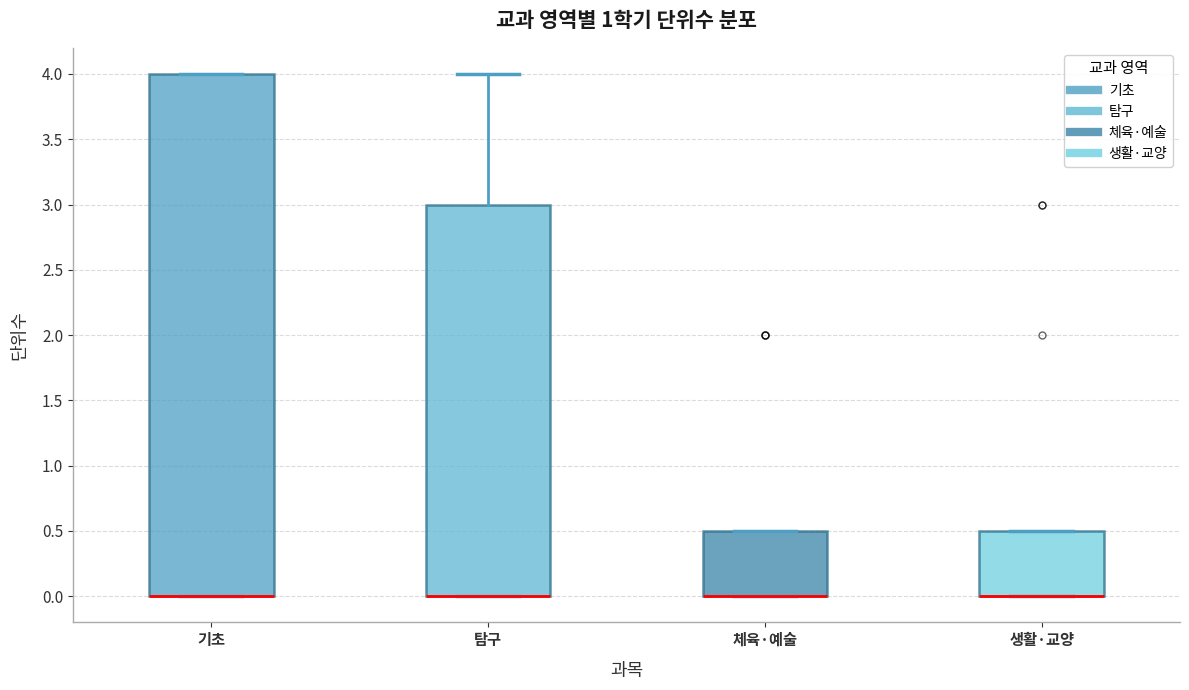

Reading left to right, transcribe this box plot: for each box, give where its median line is, the range the box spans, and where its two whiskers end, as read against the y-axis. The values are not printed on the chart, so give them approximately, as read against the axis.

기초: median 0.0 (drawn on the box's lower edge), box 0.0 to 4.0, whiskers 0.0 to 4.0
탐구: median 0.0 (drawn on the box's lower edge), box 0.0 to 3.0, whiskers 0.0 to 4.0
체육·예술: median 0.0 (drawn on the box's lower edge), box 0.0 to 0.5, whiskers 0.0 to 0.5
생활·교양: median 0.0 (drawn on the box's lower edge), box 0.0 to 0.5, whiskers 0.0 to 0.5